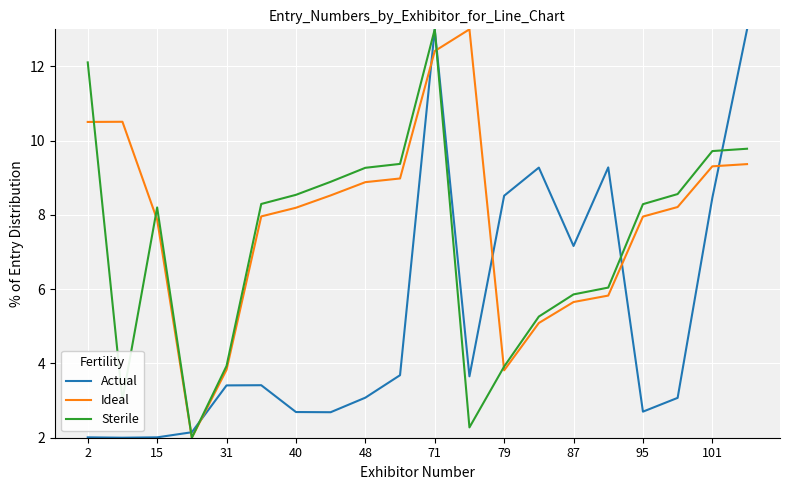

Rank the series by their average value, from highest to lowest.

Ideal, Sterile, Actual